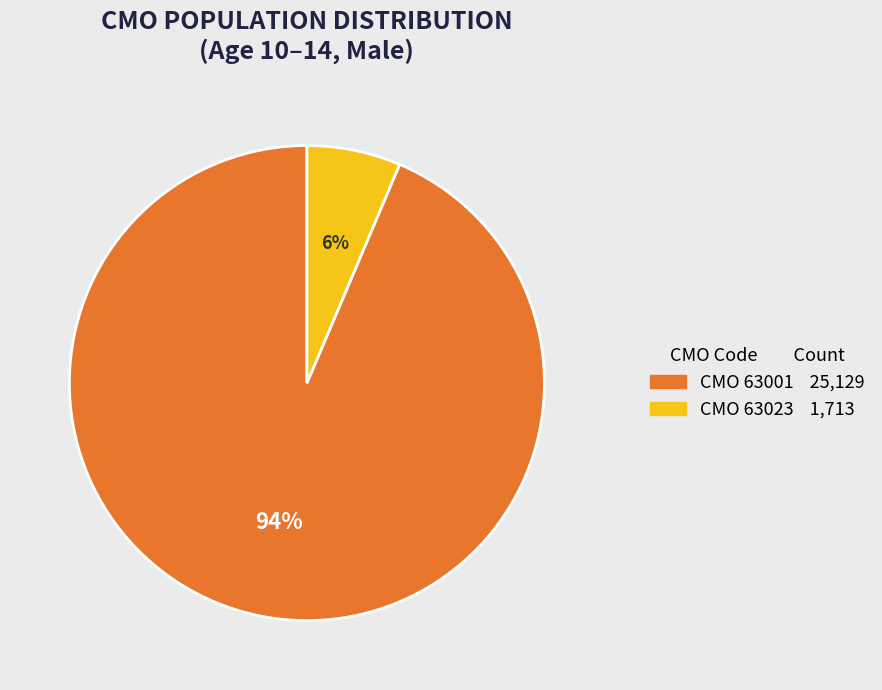

How many segments does this pie chart have?

2